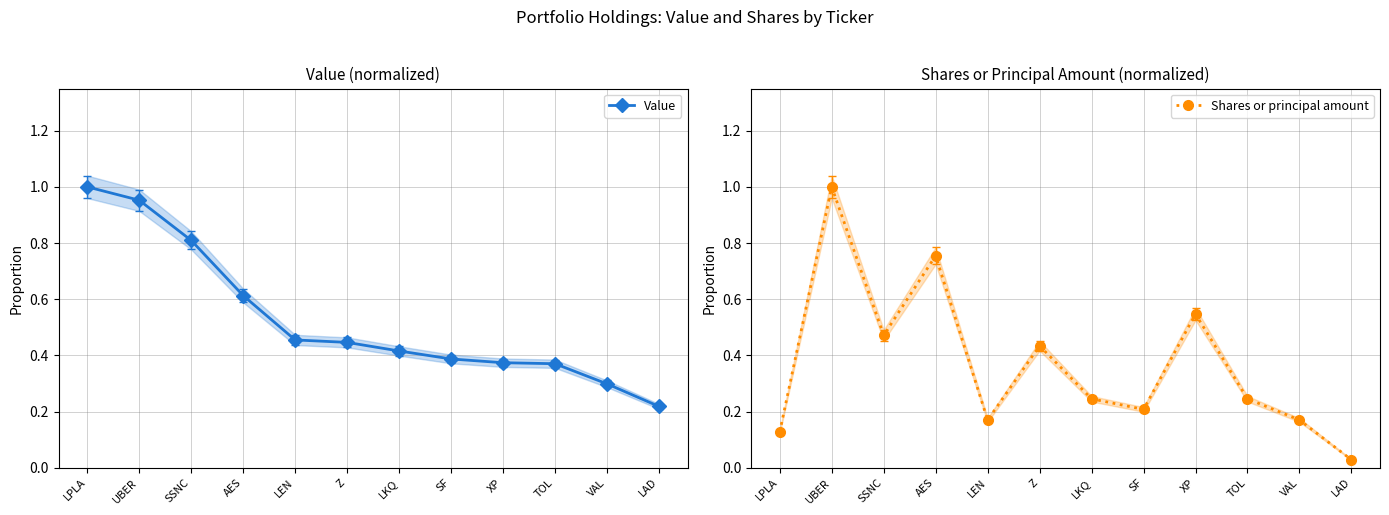

Reading left to right, what are all the values shown in this chart?

Value: LPLA=1.0	UBER=1.0	SSNC=0.8	AES=0.6	LEN=0.5	Z=0.4	LKQ=0.4	SF=0.4	XP=0.4	TOL=0.4	VAL=0.3	LAD=0.2
Shares or principal amount: LPLA=0.1	UBER=1.0	SSNC=0.5	AES=0.8	LEN=0.2	Z=0.4	LKQ=0.2	SF=0.2	XP=0.5	TOL=0.2	VAL=0.2	LAD=0.0